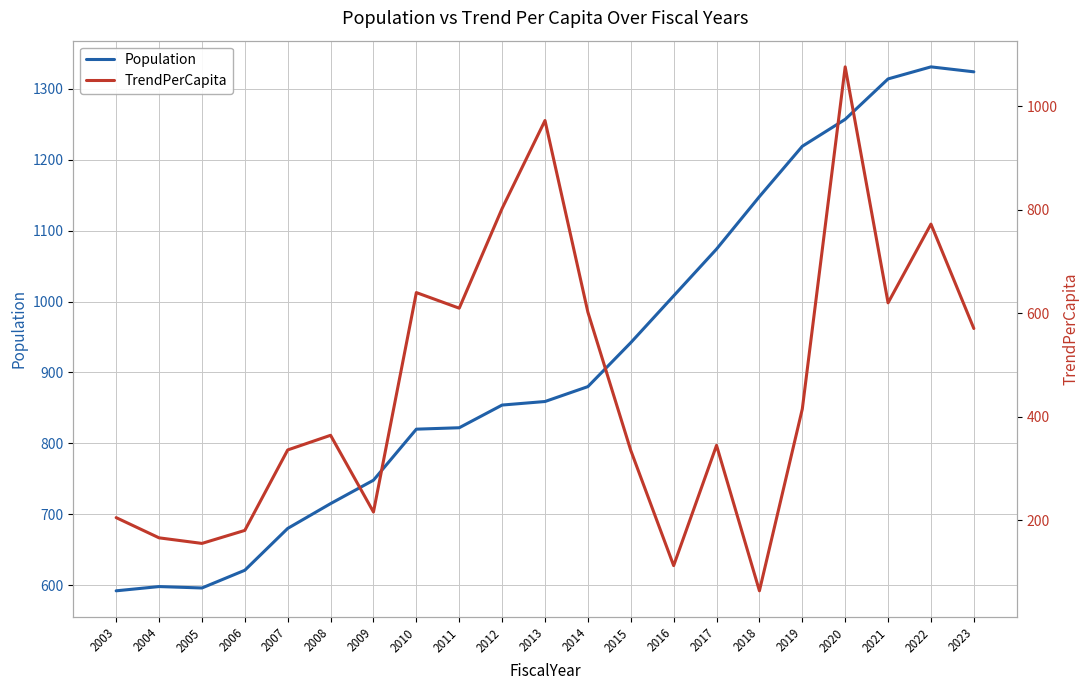

Which series has the largest total across all categories?

Population